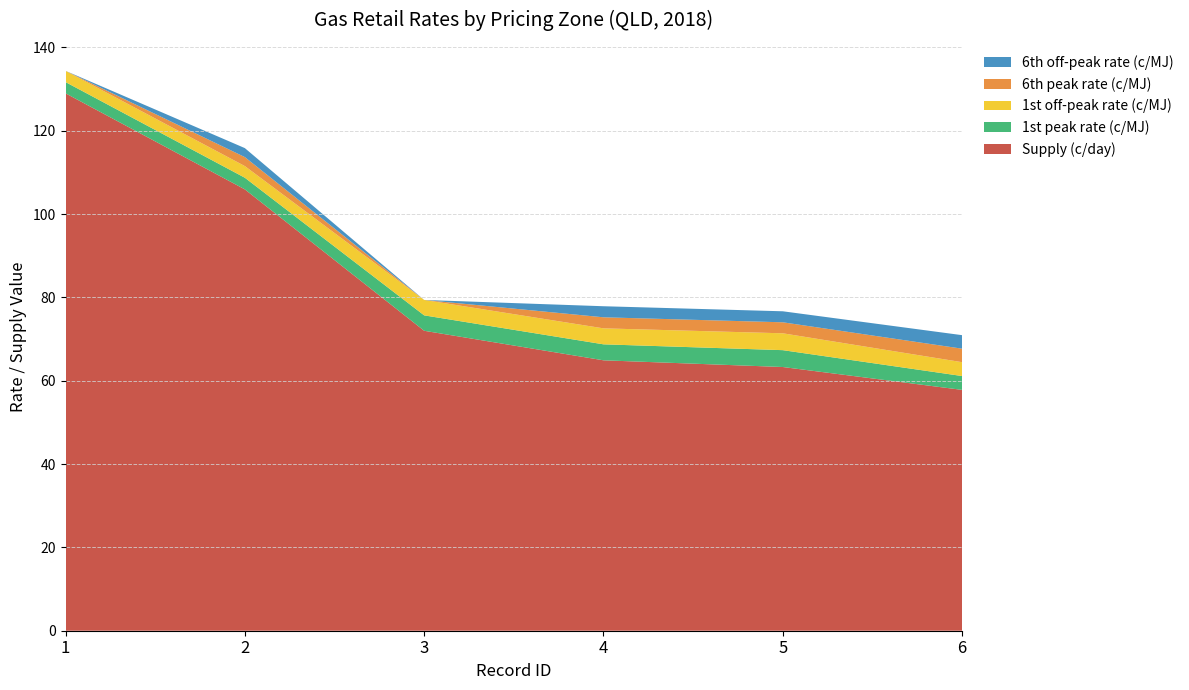

Reading right to left, transcribe all the data shown in this chart.

Supply (c/day): 6=57.8	5=63.3	4=64.9	3=72.0	2=105.9	1=129.0
1st peak rate (c/MJ): 6=3.3	5=4.0	4=3.8	3=3.7	2=2.8	1=2.7
1st off-peak rate (c/MJ): 6=3.3	5=4.0	4=3.8	3=3.7	2=2.8	1=2.7
6th peak rate (c/MJ): 6=3.2	5=2.6	4=2.7	3=0.0	2=2.2	1=0.0
6th off-peak rate (c/MJ): 6=3.2	5=2.6	4=2.7	3=0.0	2=2.2	1=0.0